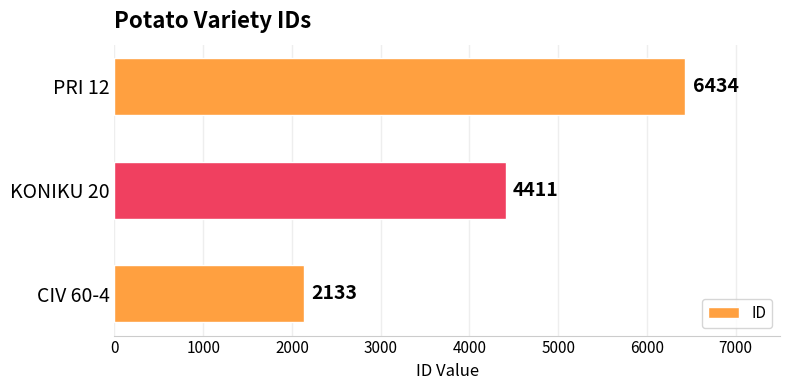

The value at KONIKU 20 is 4411. True or false?

True